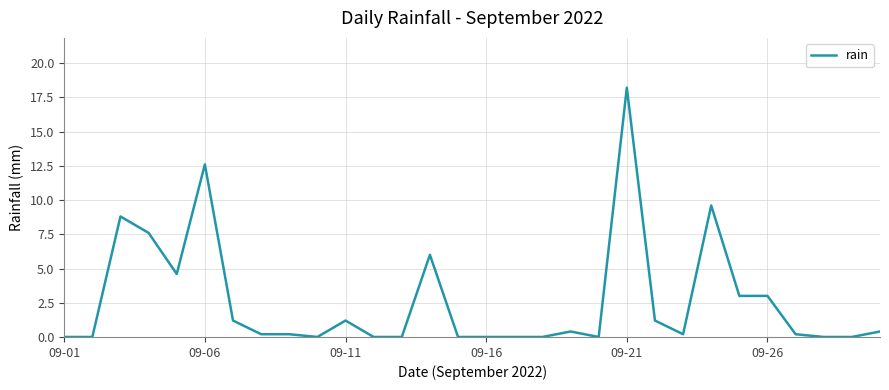

What is the greatest value displayed?

18.2